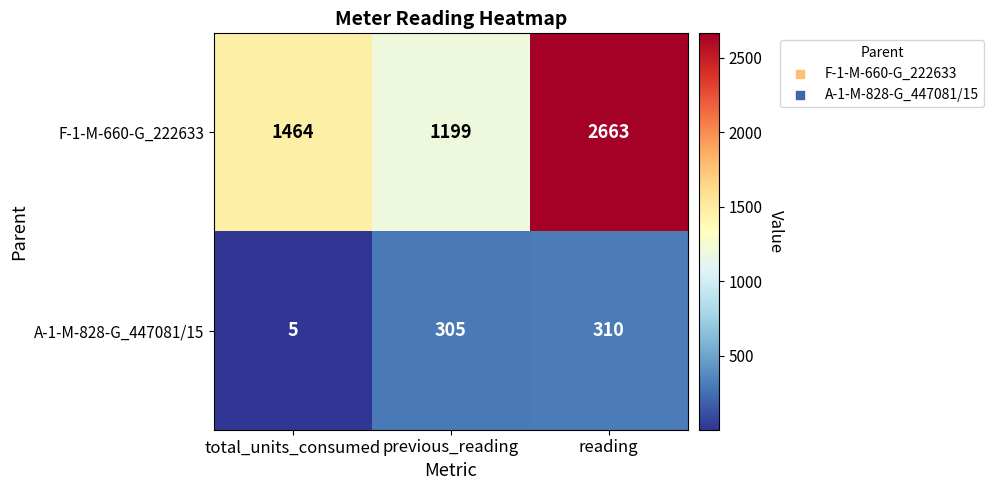

Reading right to left, list all the values displayed in this chart.

F-1-M-660-G_222633: reading=2663	previous_reading=1199	total_units_consumed=1464
A-1-M-828-G_447081/15: reading=310	previous_reading=305	total_units_consumed=5